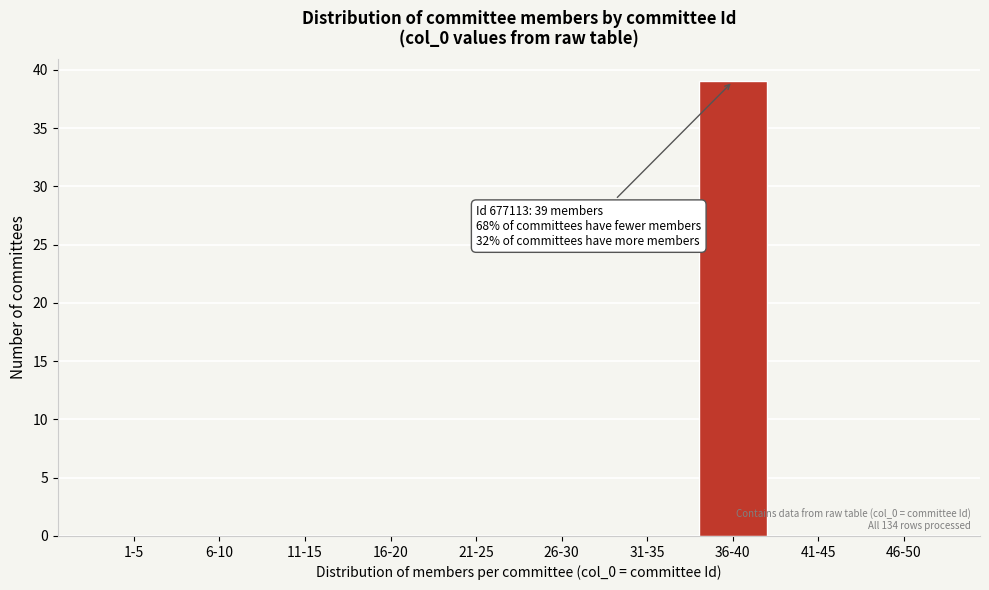

Reading left to right, what are all the values shown in this chart?

1-5=0	6-10=0	11-15=0	16-20=0	21-25=0	26-30=0	31-35=0	36-40=39	41-45=0	46-50=0